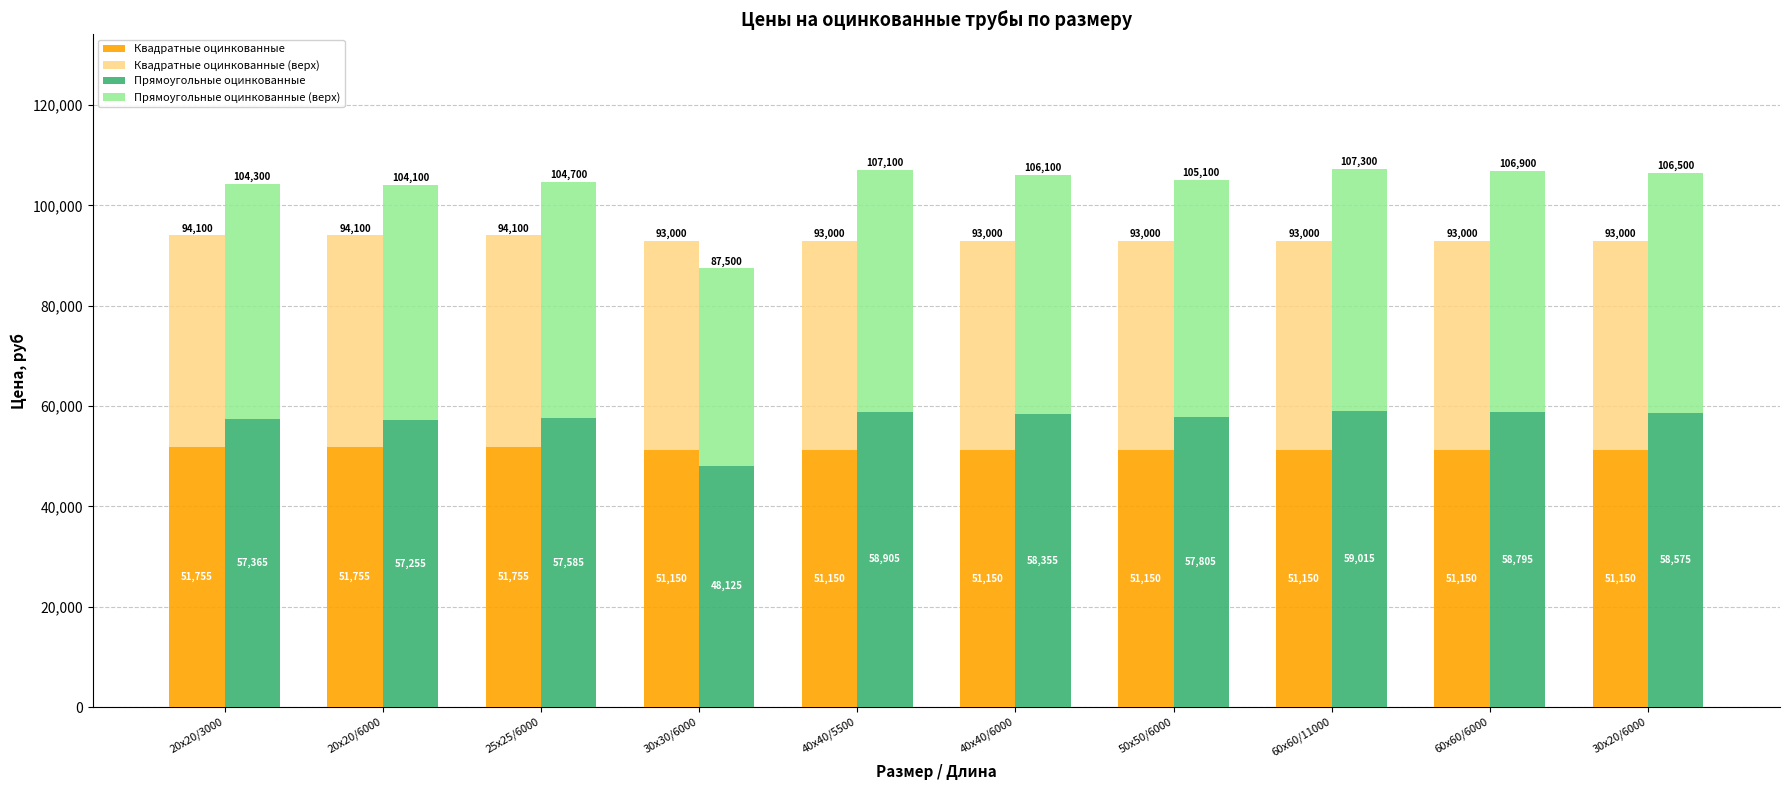

At how many categories does at least one series exceed 57588?

6